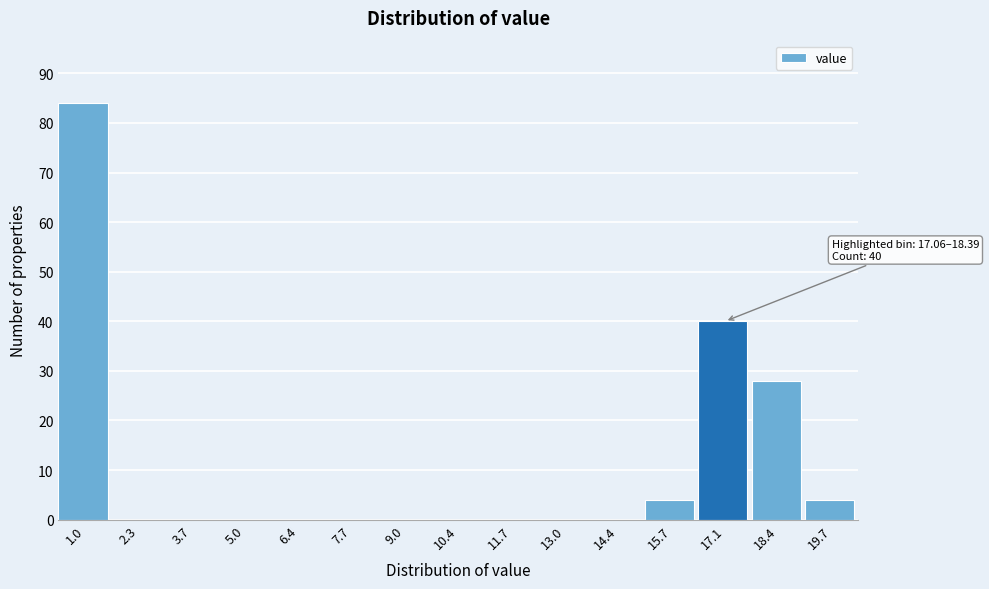

Reading left to right, list all the values displayed in this chart.

1.0=84	2.3=0	3.7=0	5.0=0	6.4=0	7.7=0	9.0=0	10.4=0	11.7=0	13.0=0	14.4=0	15.7=4	17.1=40	18.4=28	19.7=4